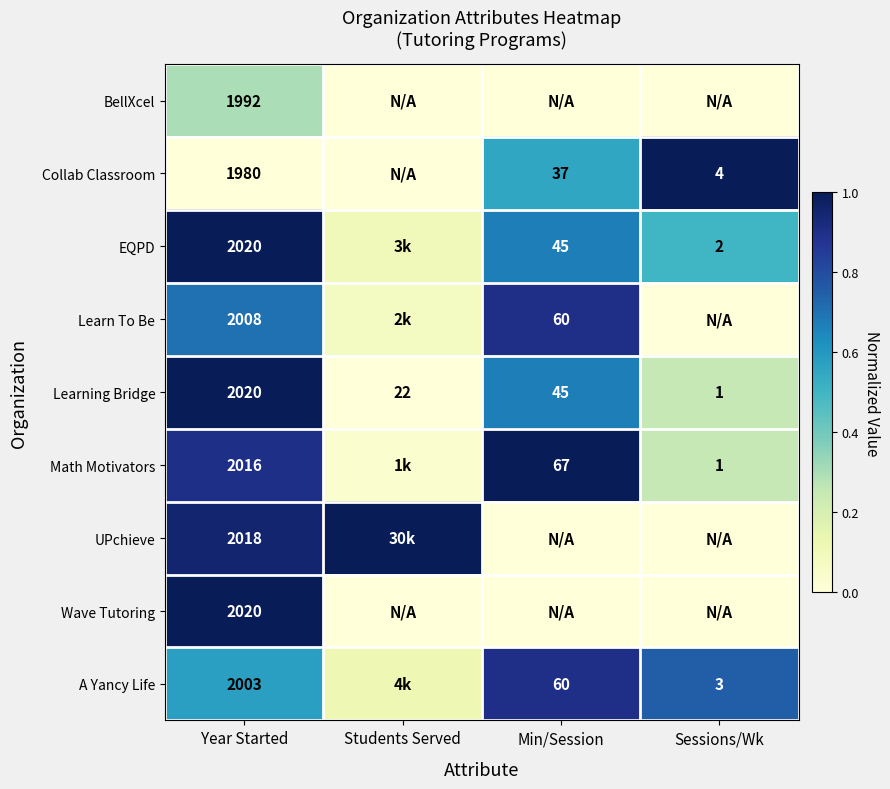

Is the value of Wave Tutoring at Year Started greater than the value of UPchieve at Year Started?

Yes